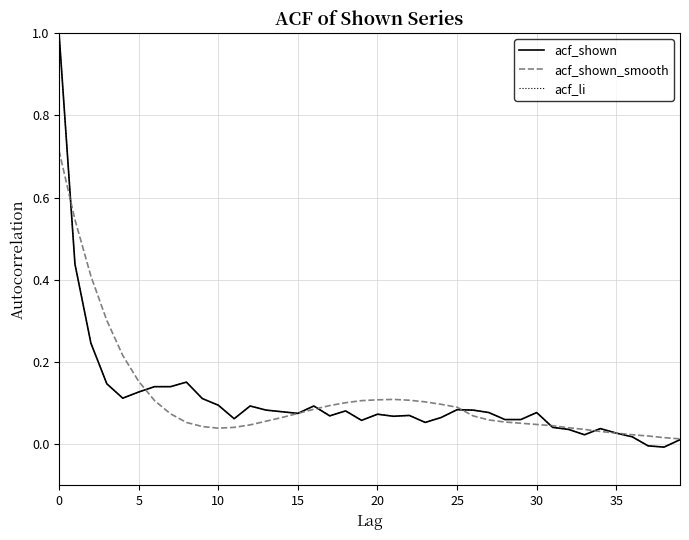

Does the chart display data point markers on the line(s)?

No